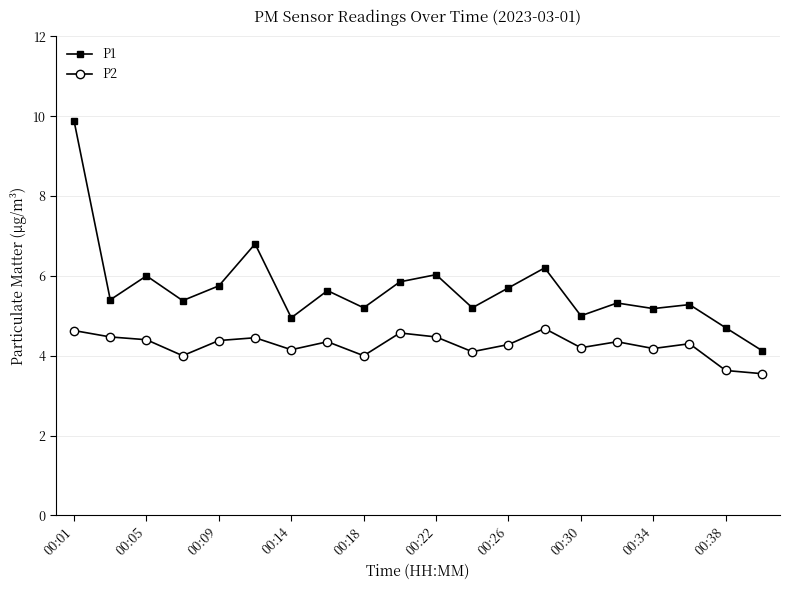

What is the maximum value for P2?

4.7